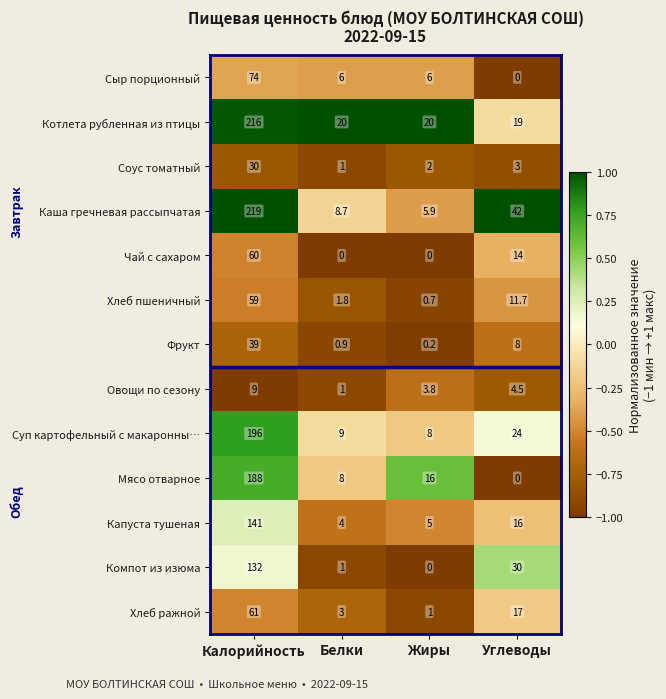

Between Калорийность and Углеводы, which series saw the biggest shift?

Котлета рубленная из птицы